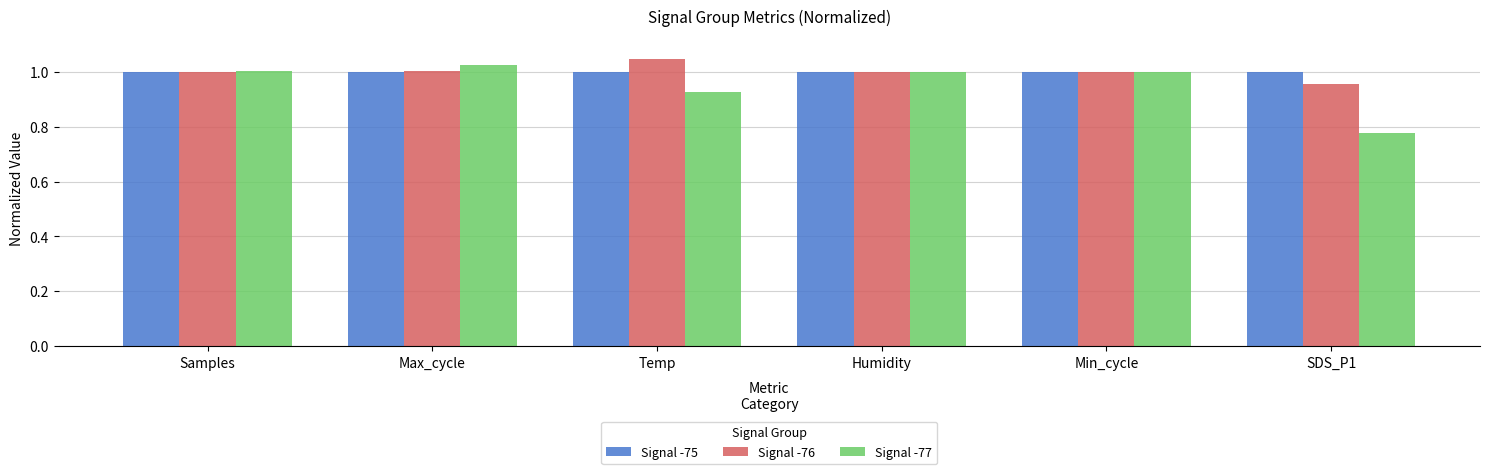

Is it true that Signal -76 equals 1.0 at Samples?

True